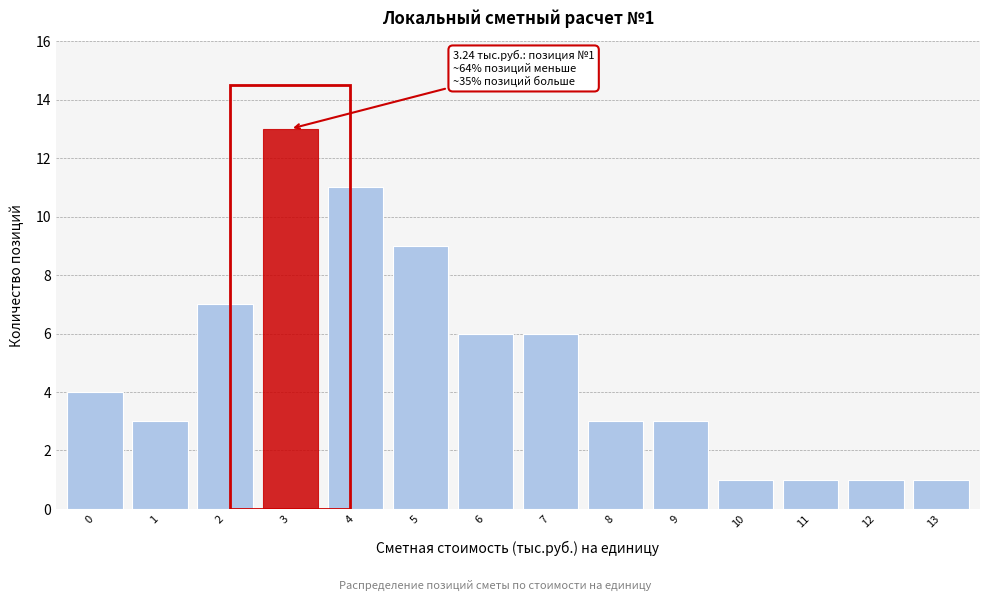

Reading left to right, transcribe all the data shown in this chart.

0=4	1=3	2=7	3=13	4=11	5=9	6=6	7=6	8=3	9=3	10=1	11=1	12=1	13=1